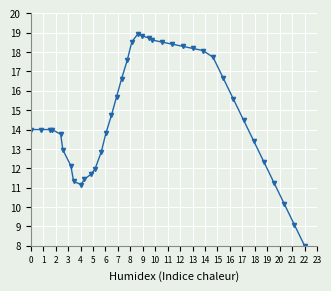

True or false: there are more than 0 points higher than both neighbors.

True